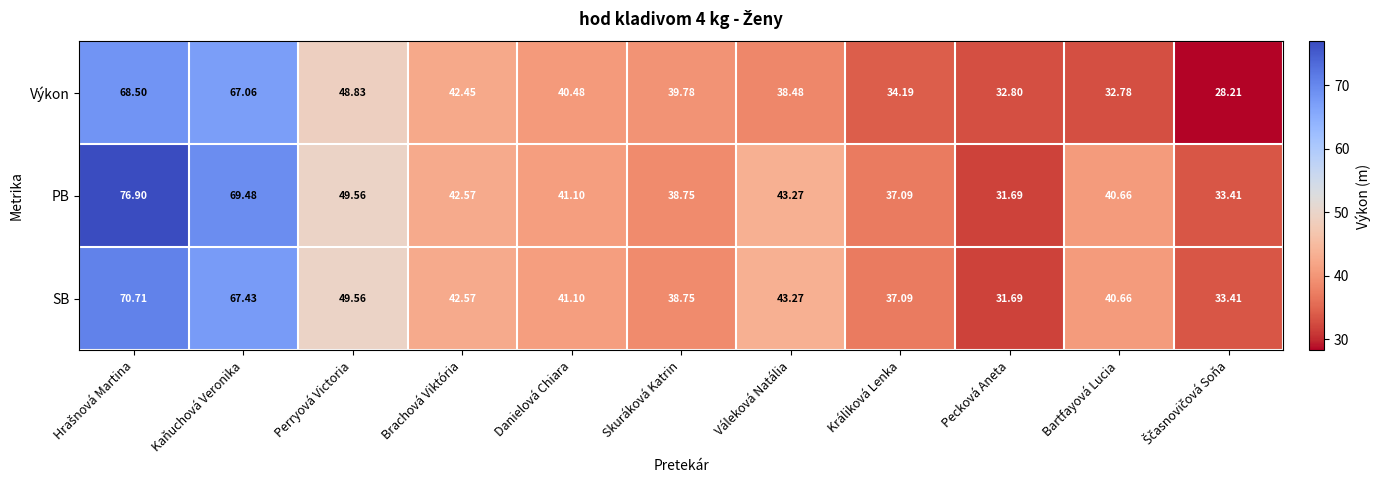

Which series has the widest spread of values?

PB